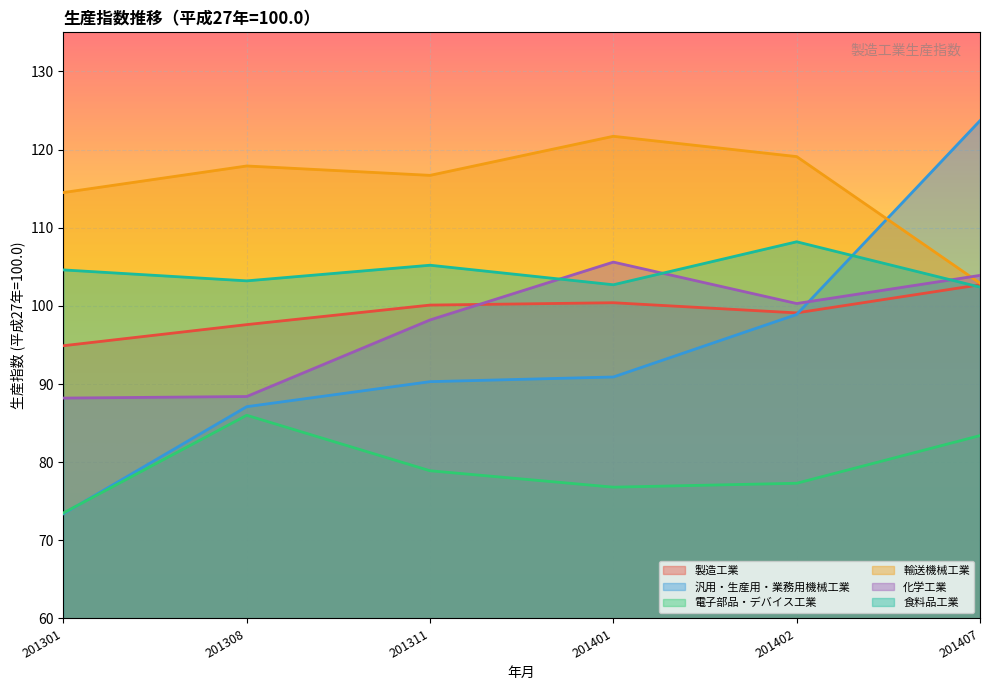

List the labels in order of 製造工業 value, smallest first.

201301, 201308, 201402, 201311, 201401, 201407